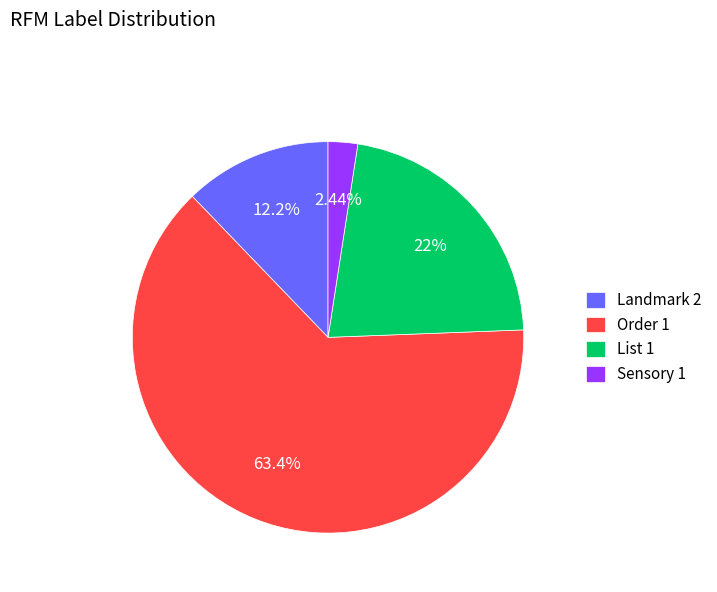

To the nearest percent, what is the difference between the largest and smallest slice percentages?

61%